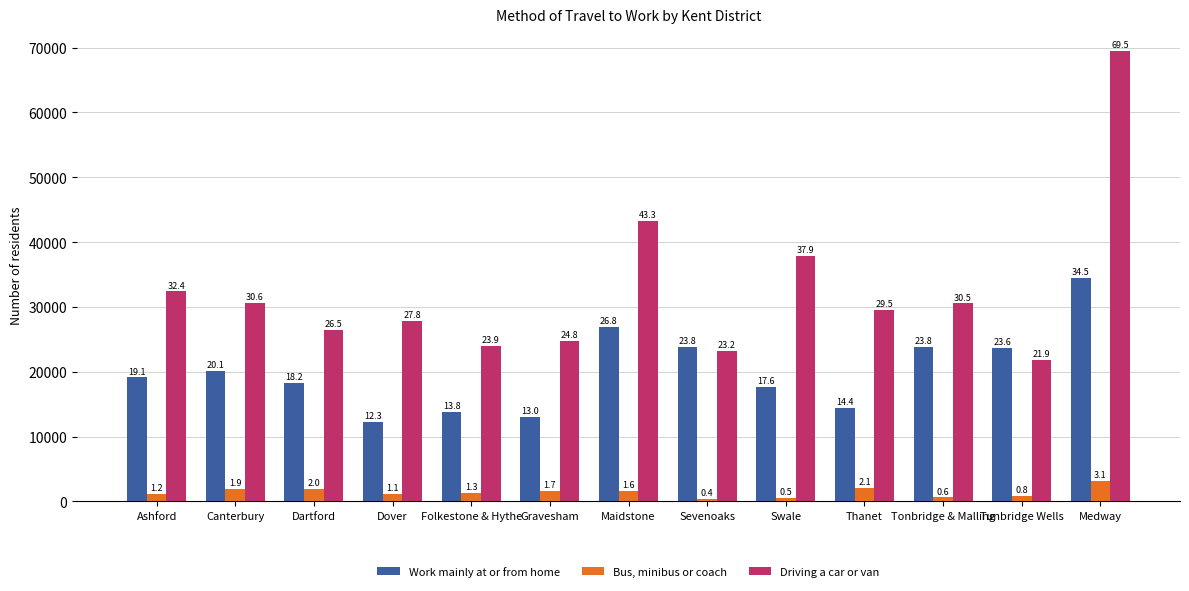

The Driving a car or van series shows 32389 at Ashford. True or false?

True